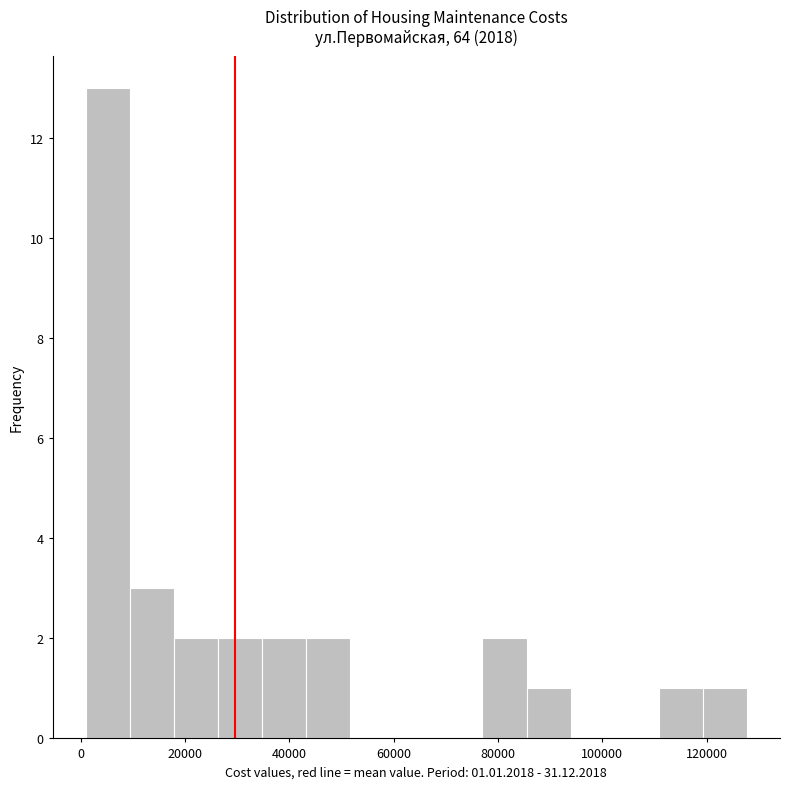

Which range on the x-axis has the tallest bar?

0 to 10000